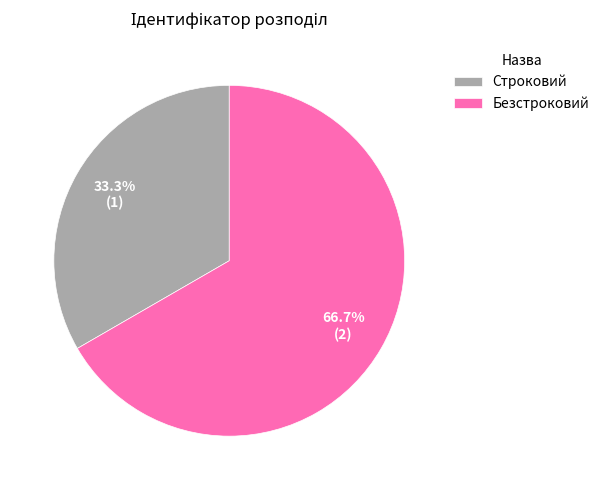

Rank the categories by value from lowest to highest.

Строковий, Безстроковий